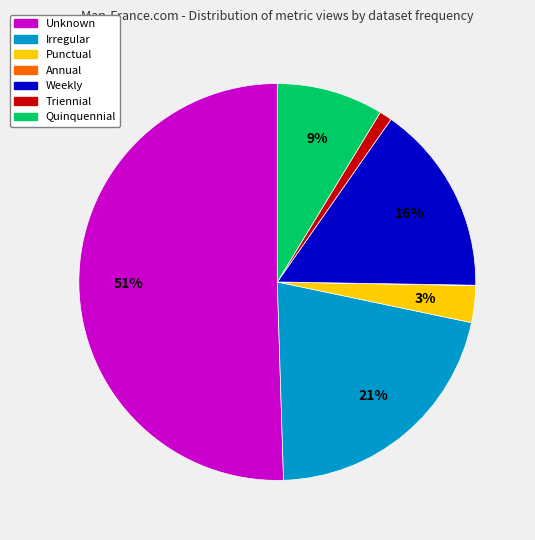

To the nearest percent, what is the average slice percentage?

14%